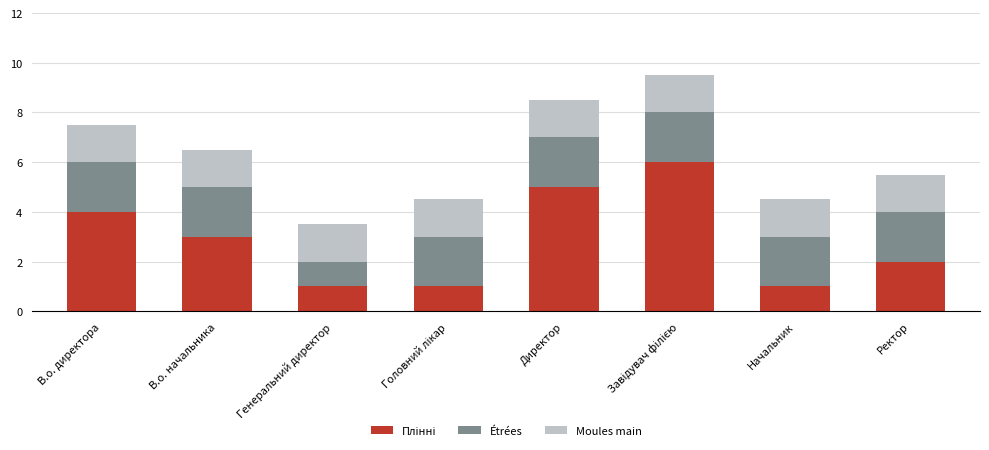

Count the number of data series in this chart.

3